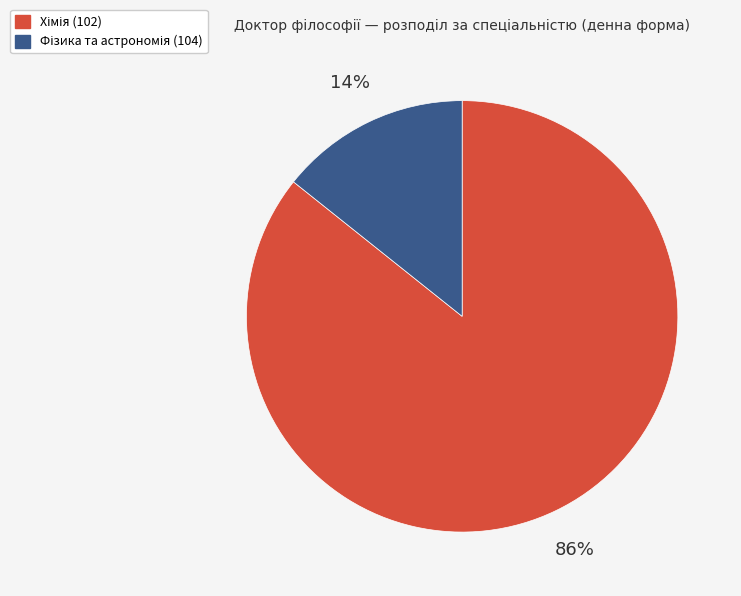

Is there any slice that represents more than half of the pie?

Yes